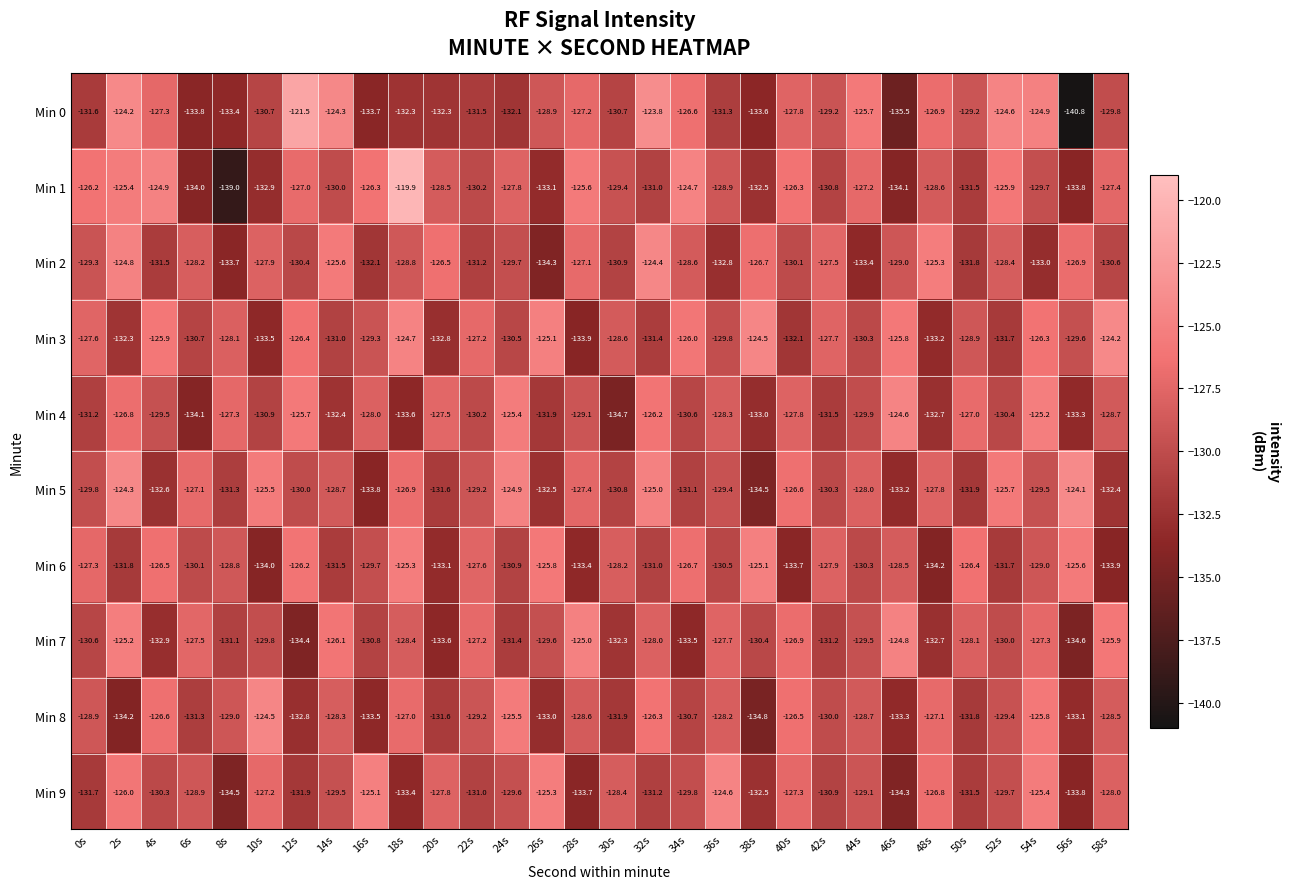

Between 24s and 42s, which series saw the biggest shift?

Min 4